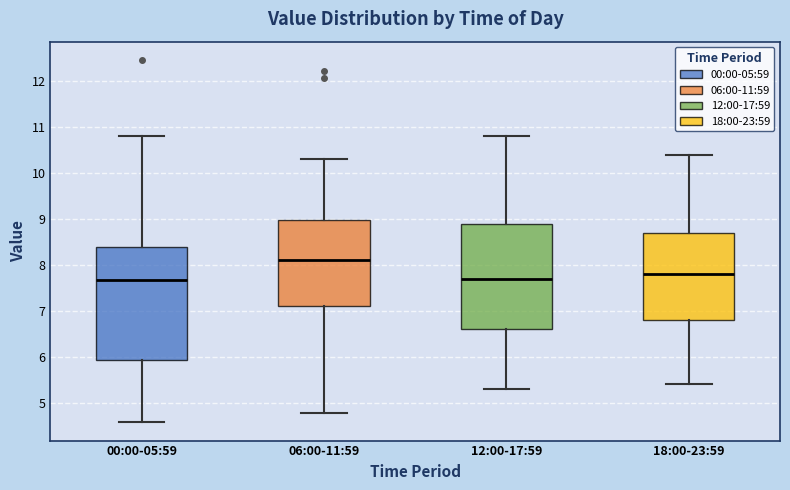

Reading left to right, read every box against the y-axis: the position of its median line, the range the box covers, and the ends of its whiskers. The values are not printed on the chart, so give them approximately, as read against the axis.

00:00-05:59: median 7.7, box 5.9 to 8.4, whiskers 4.6 to 10.8
06:00-11:59: median 8.1, box 7.1 to 9.0, whiskers 4.8 to 10.3
12:00-17:59: median 7.7, box 6.6 to 8.9, whiskers 5.3 to 10.8
18:00-23:59: median 7.8, box 6.8 to 8.7, whiskers 5.4 to 10.4